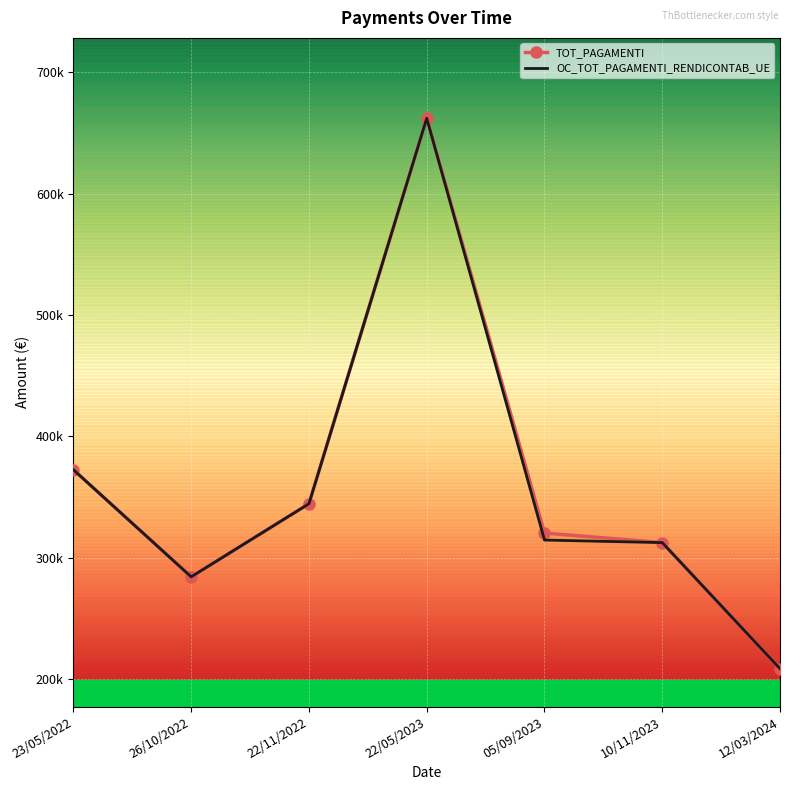

What are all the series names shown in the legend?

TOT_PAGAMENTI, OC_TOT_PAGAMENTI_RENDICONTAB_UE